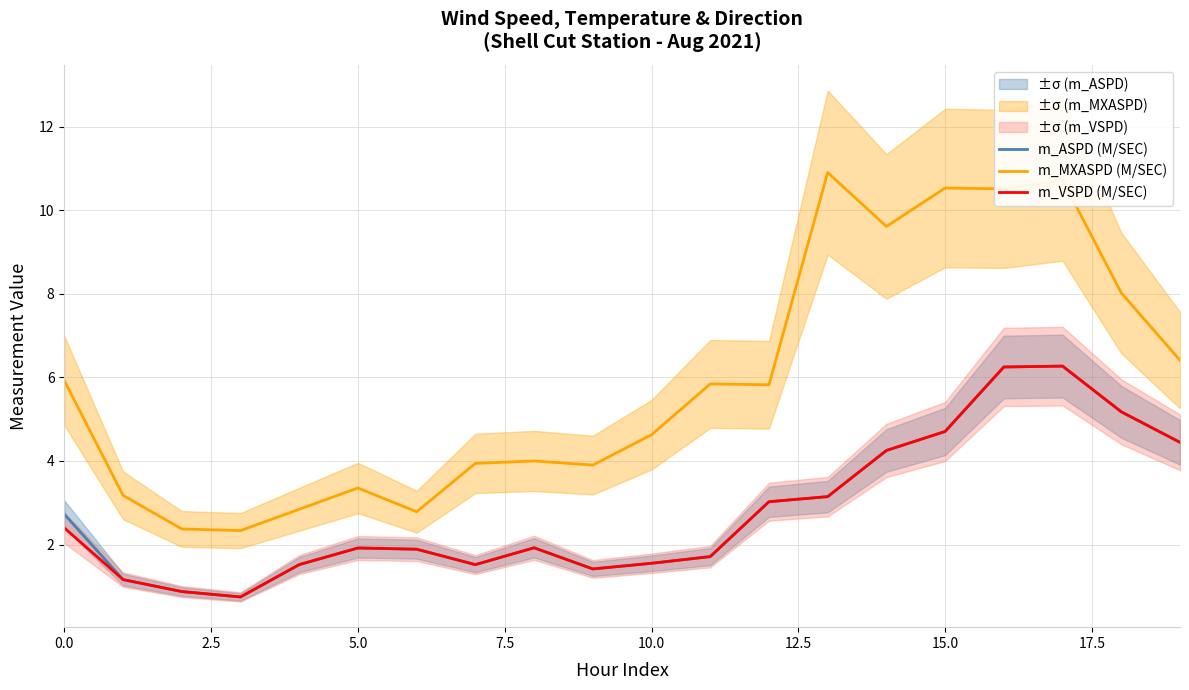

Reading right to left, what are all the values shown in this chart?

m_ASPD (M/SEC): 4.4	5.2	6.3	6.2	4.7	4.2	3.1	3.0	1.7	1.6	1.4	1.9	1.5	1.9	1.9	1.5	0.7	0.9	1.2	2.7
m_MXASPD (M/SEC): 6.4	8.0	10.7	10.5	10.5	9.6	10.9	5.8	5.8	4.6	3.9	4.0	3.9	2.8	3.4	2.8	2.3	2.4	3.2	5.9
m_VSPD (M/SEC): 4.4	5.2	6.3	6.2	4.7	4.2	3.1	3.0	1.7	1.6	1.4	1.9	1.5	1.9	1.9	1.5	0.7	0.9	1.2	2.4